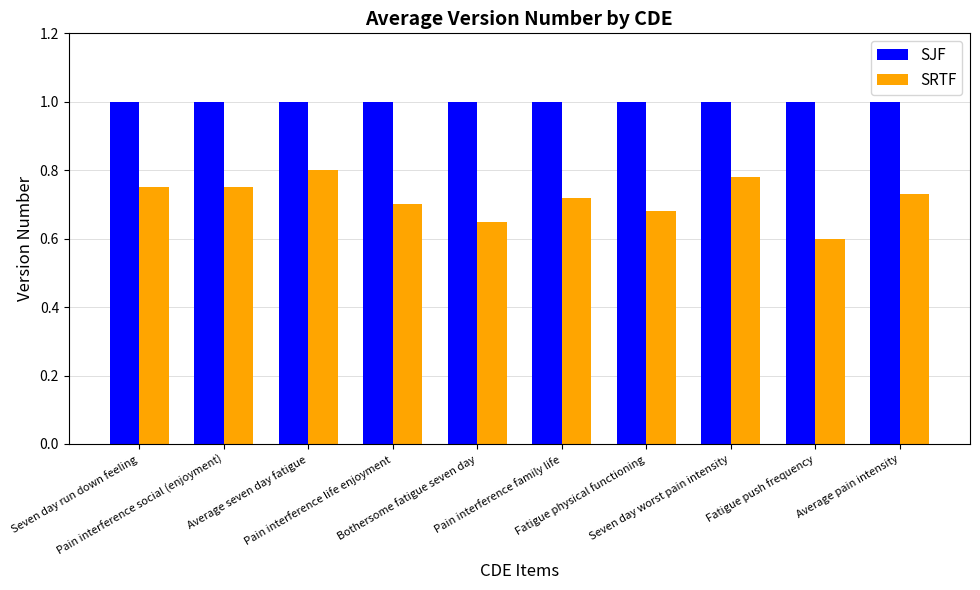

What position from the left is Seven day run down feeling?

1